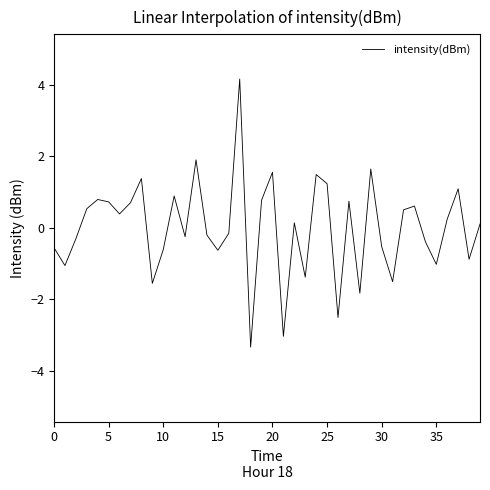

What is the difference between the maximum and minimum values?

7.5